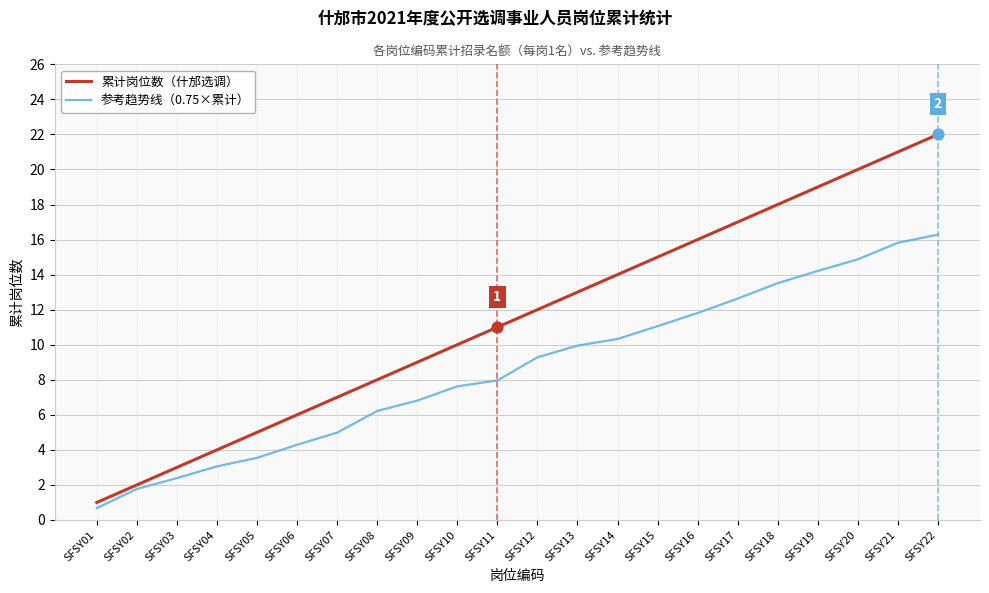

Is the value of 累计岗位数（什邡选调） at SFSY09 greater than the value of 参考趋势线（0.75×累计） at SFSY05?

Yes